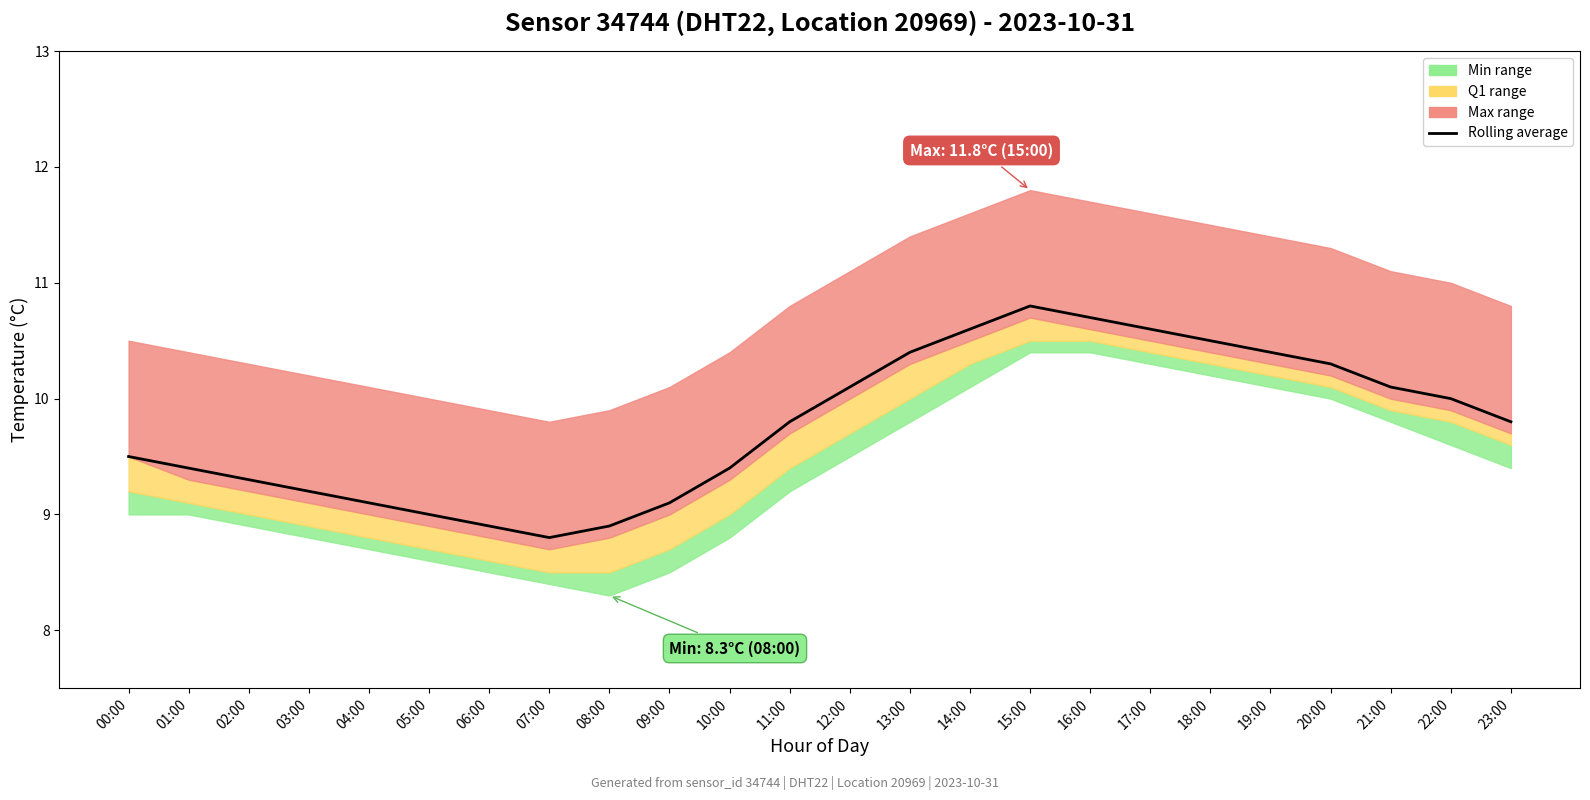

Rank the categories by value from highest to lowest.

15:00, 16:00, 14:00, 17:00, 18:00, 13:00, 19:00, 20:00, 12:00, 21:00, 22:00, 11:00, 23:00, 00:00, 01:00, 10:00, 02:00, 03:00, 04:00, 09:00, 05:00, 06:00, 08:00, 07:00